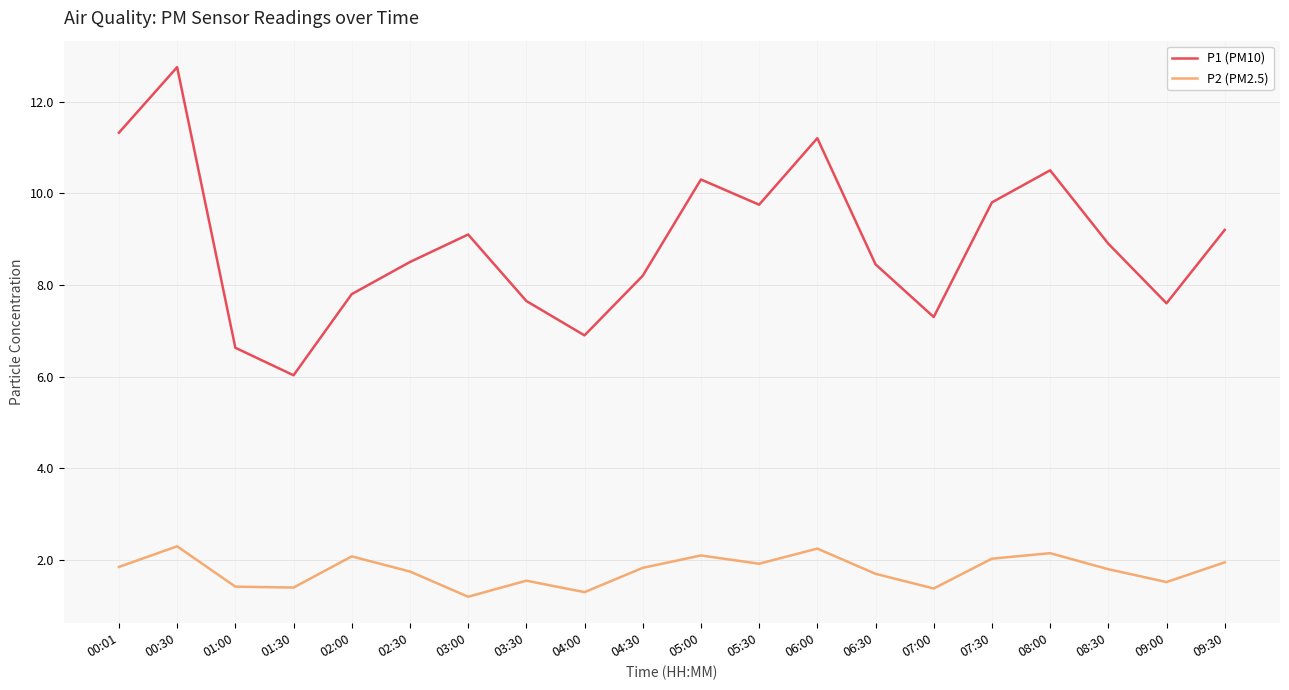

Rank the series at 05:30 from lowest to highest value.

P2 (PM2.5), P1 (PM10)